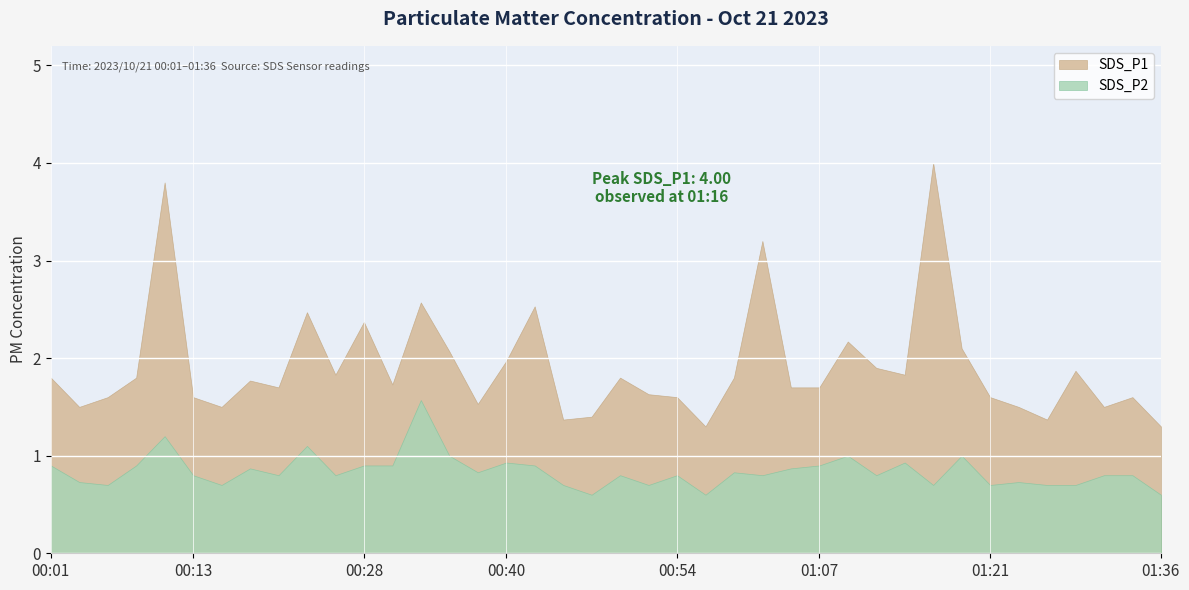

Which series has the largest total across all categories?

SDS_P1